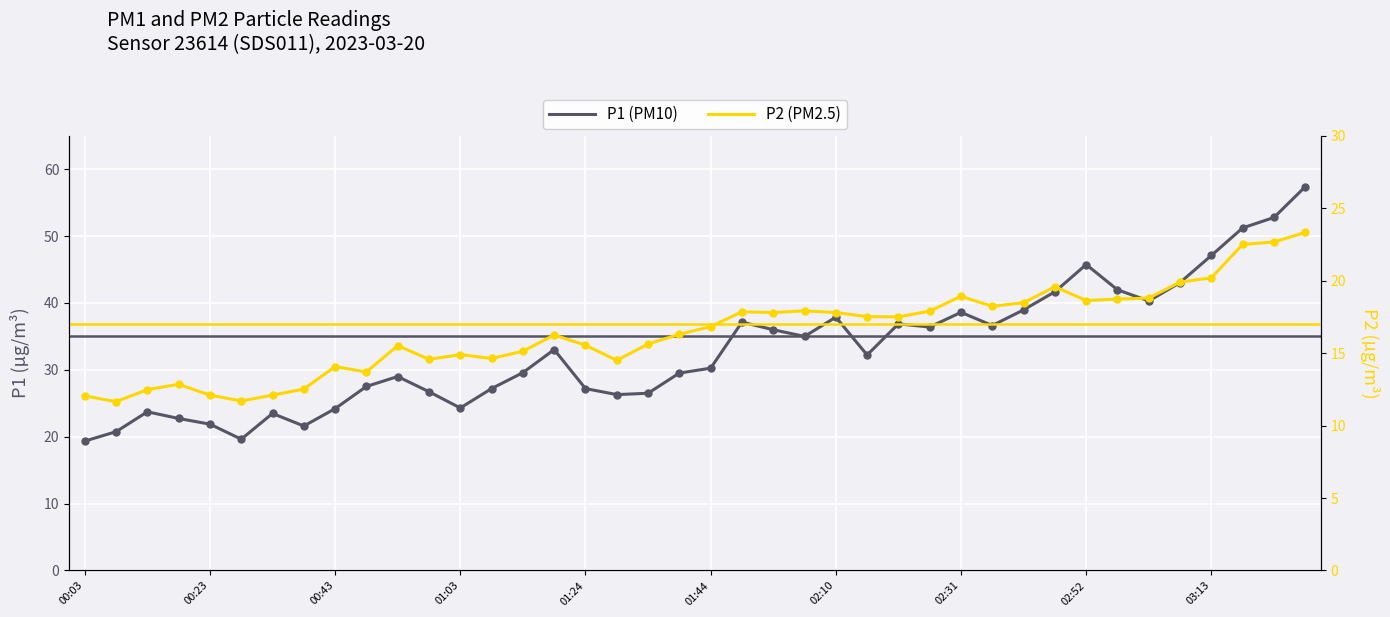

Which series contains the lowest Y value?

P2 (PM2.5)